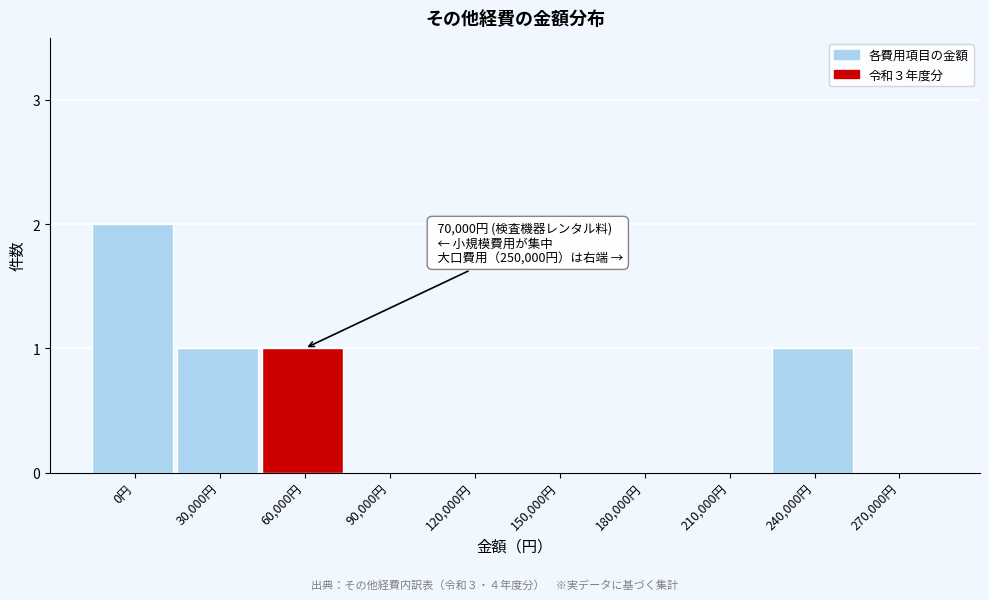

Reading left to right, list all the values displayed in this chart.

0円=2	30,000円=1	60,000円=1	90,000円=0	120,000円=0	150,000円=0	180,000円=0	210,000円=0	240,000円=1	270,000円=0